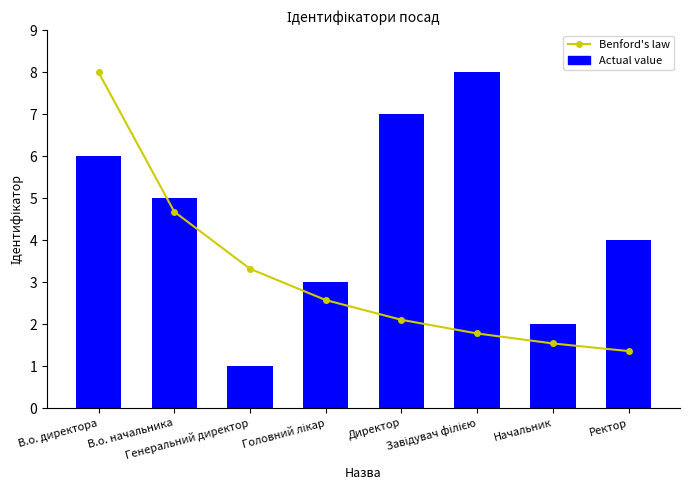

What is the highest value of the Benford's law series?

8.0